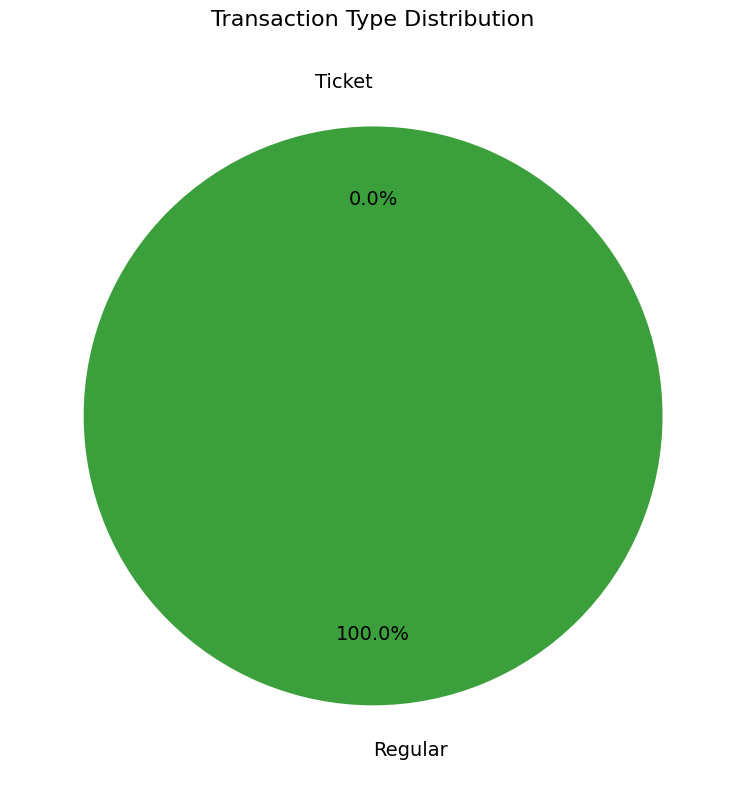

How many slices are in this pie chart?

2